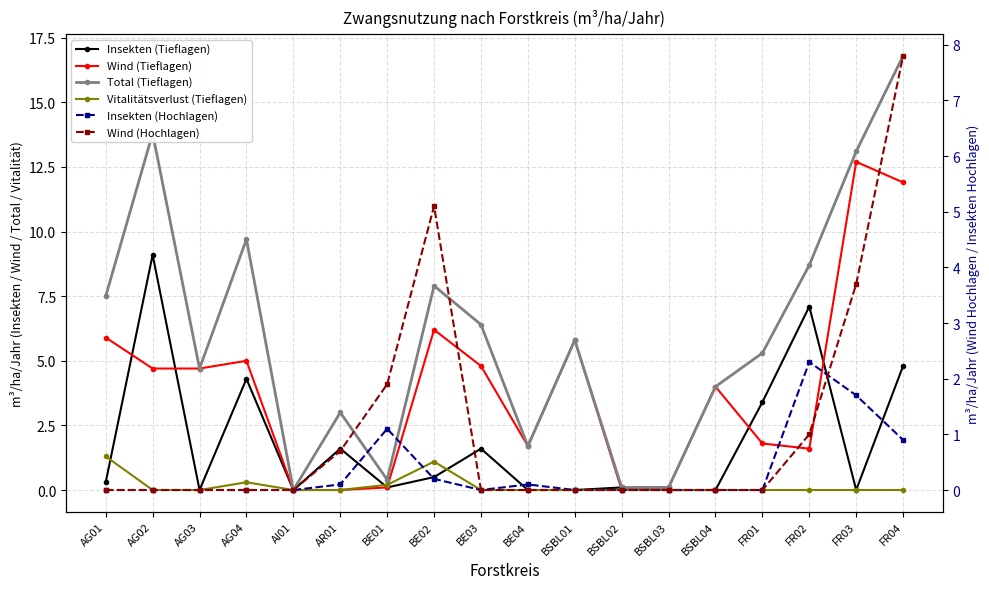

Which label corresponds to the smallest value in the chart?

AG03